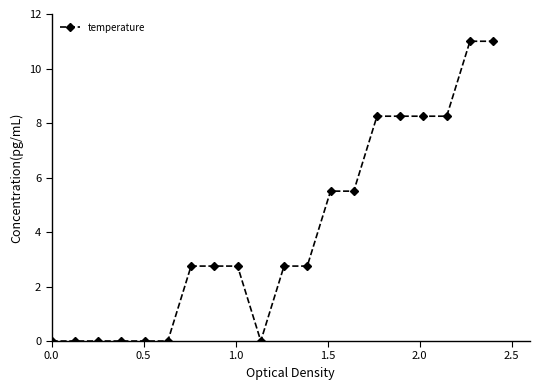

What is the value of the 13th point from the left?

5.5